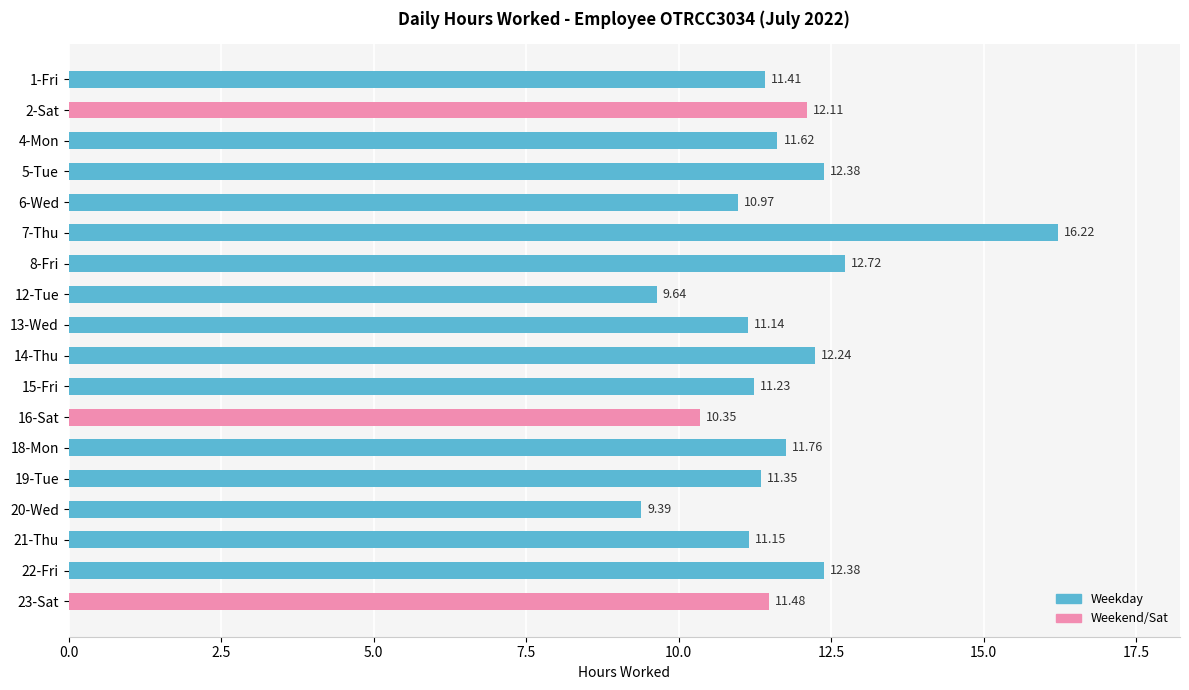

Does the chart contain stacked bars?

No